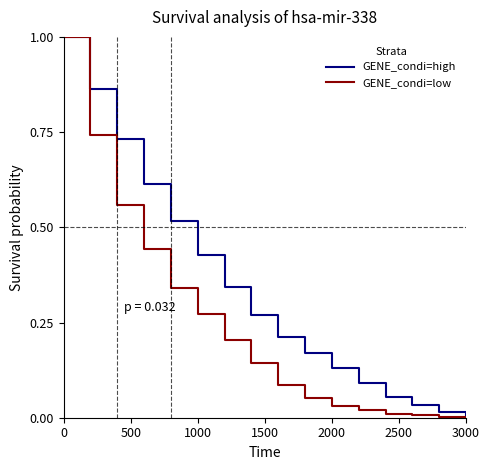

List the series in order of their overall mean, lowest first.

GENE_condi=low, GENE_condi=high